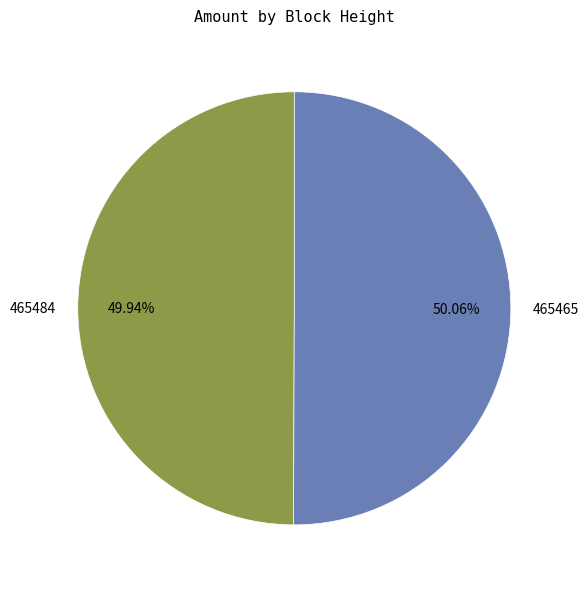

Is there any slice that represents more than half of the pie?

Yes